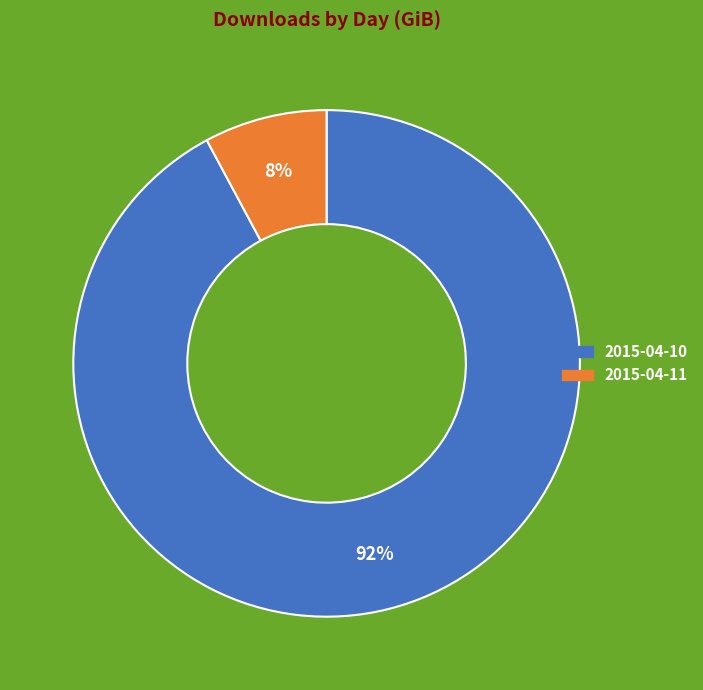

Do 2015-04-10 and 2015-04-11 together represent more than half of the pie?

Yes